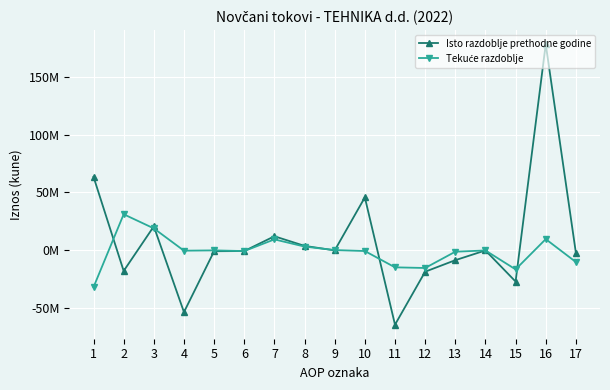

Which series has the largest total across all categories?

Isto razdoblje prethodne godine